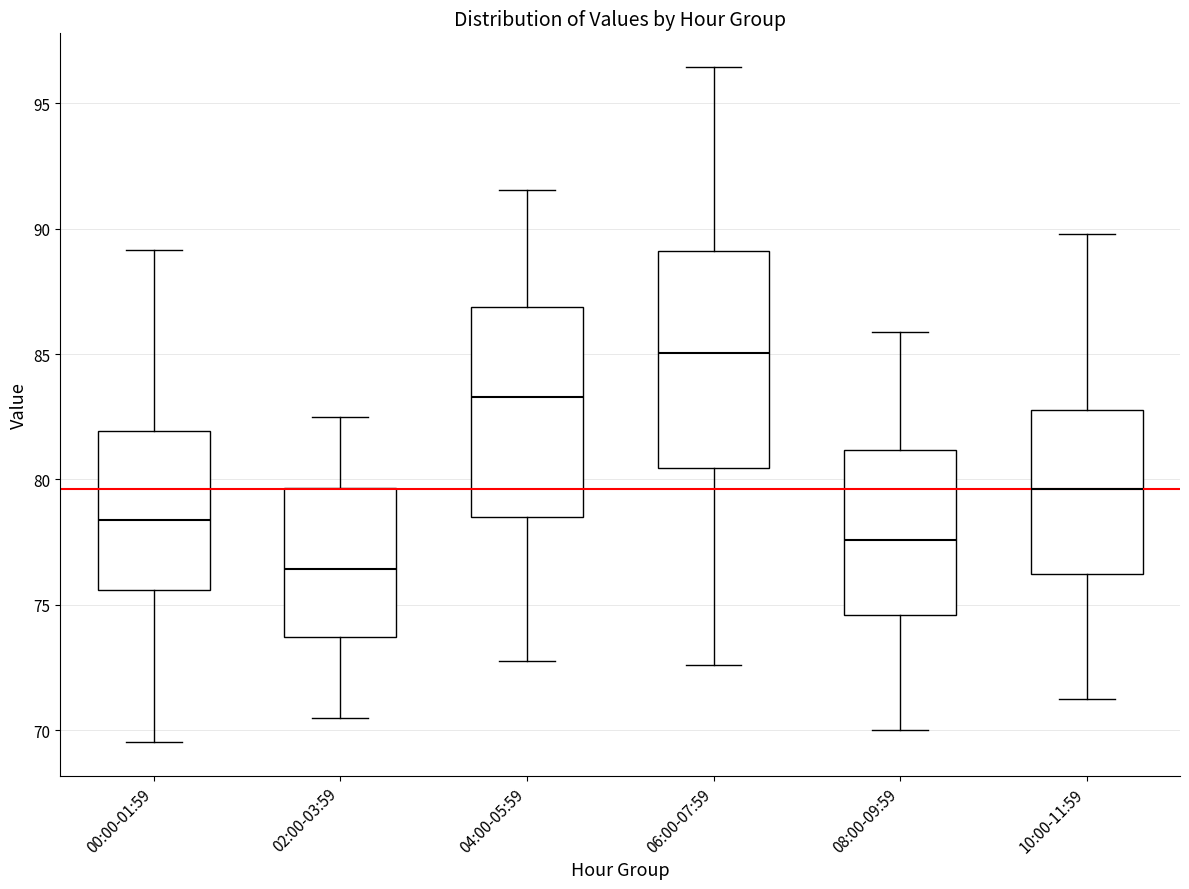

Which box has the lowest median line?

02:00-03:59